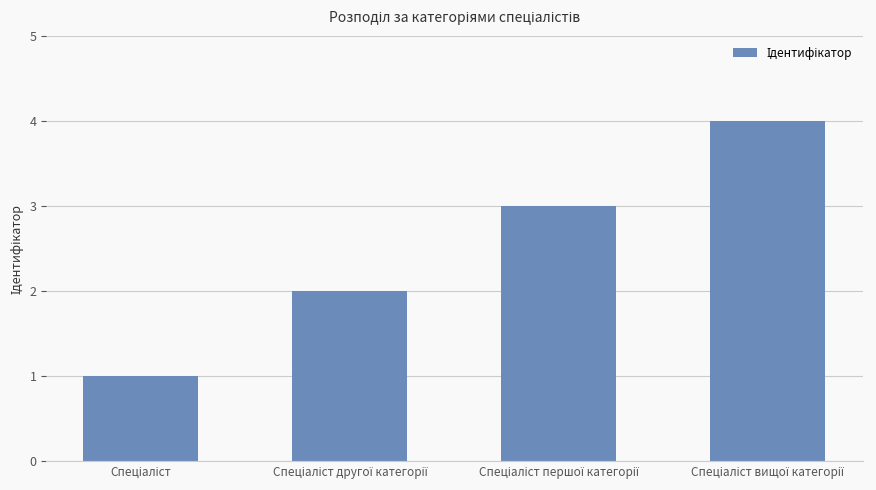

What is the greatest value displayed?

4